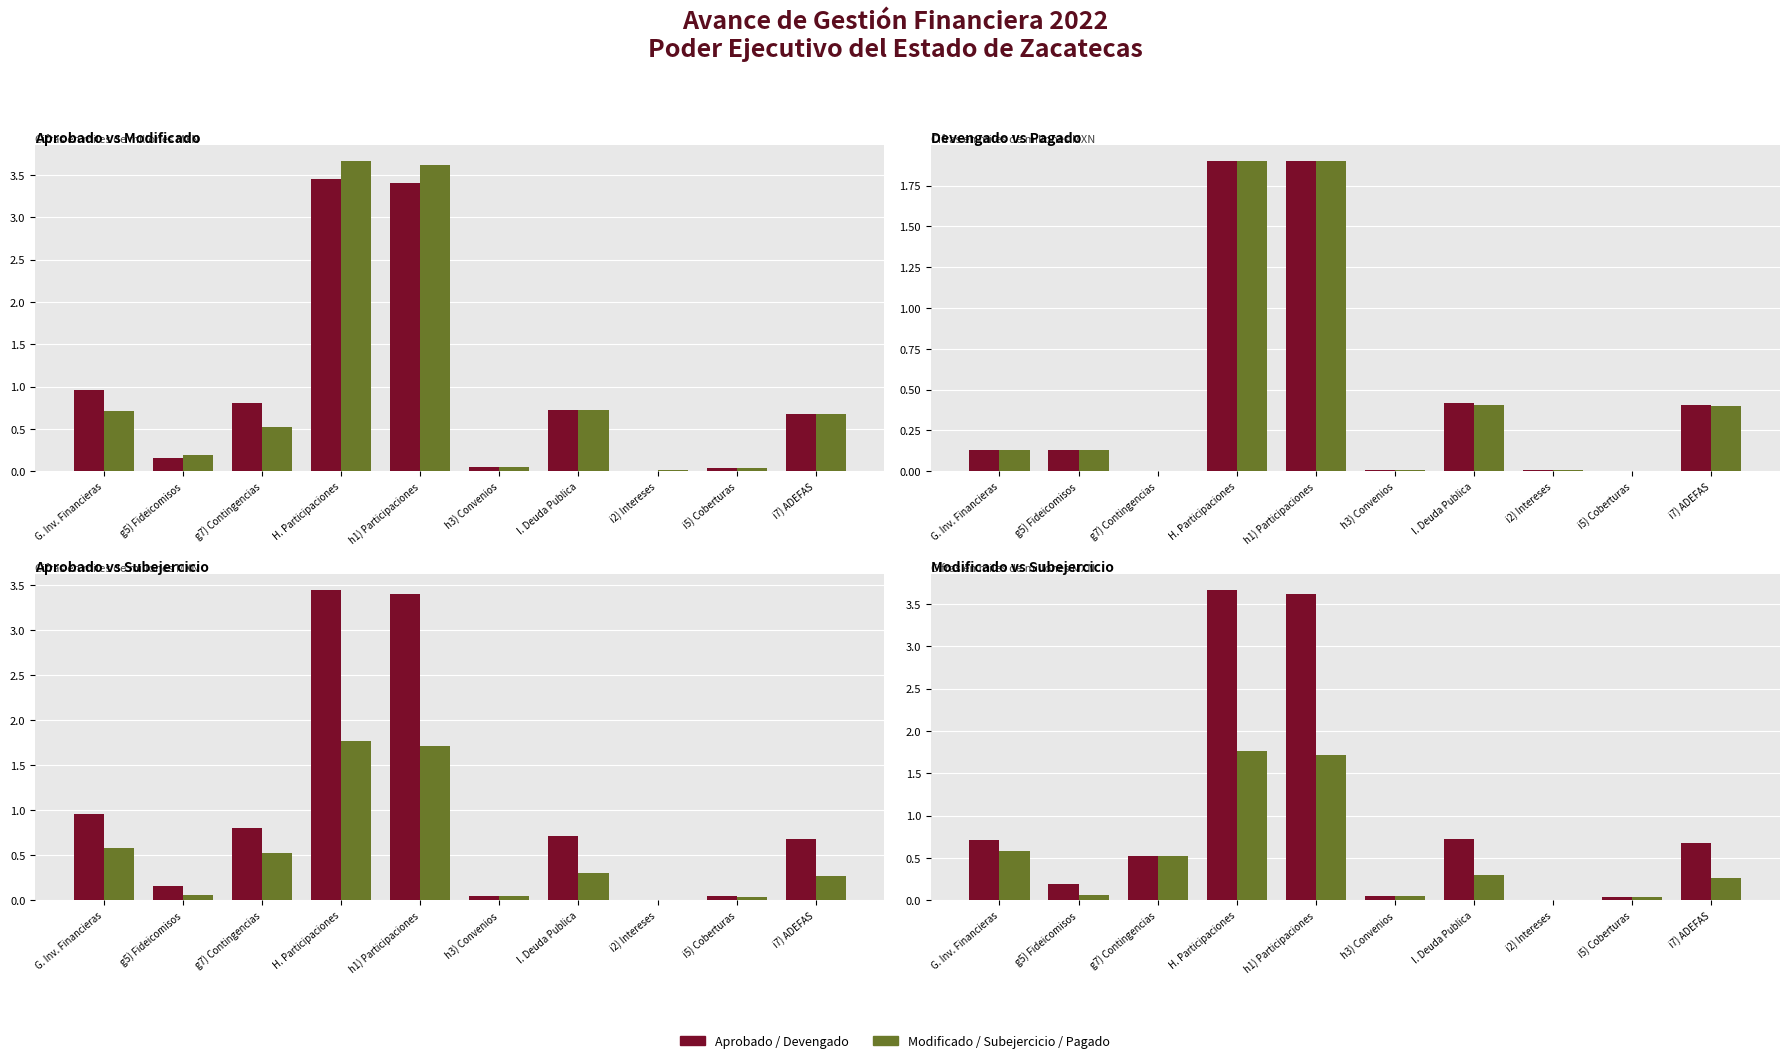

What are all the series names shown in the legend?

Aprobado, Modificado, Devengado, Pagado, Subejercicio